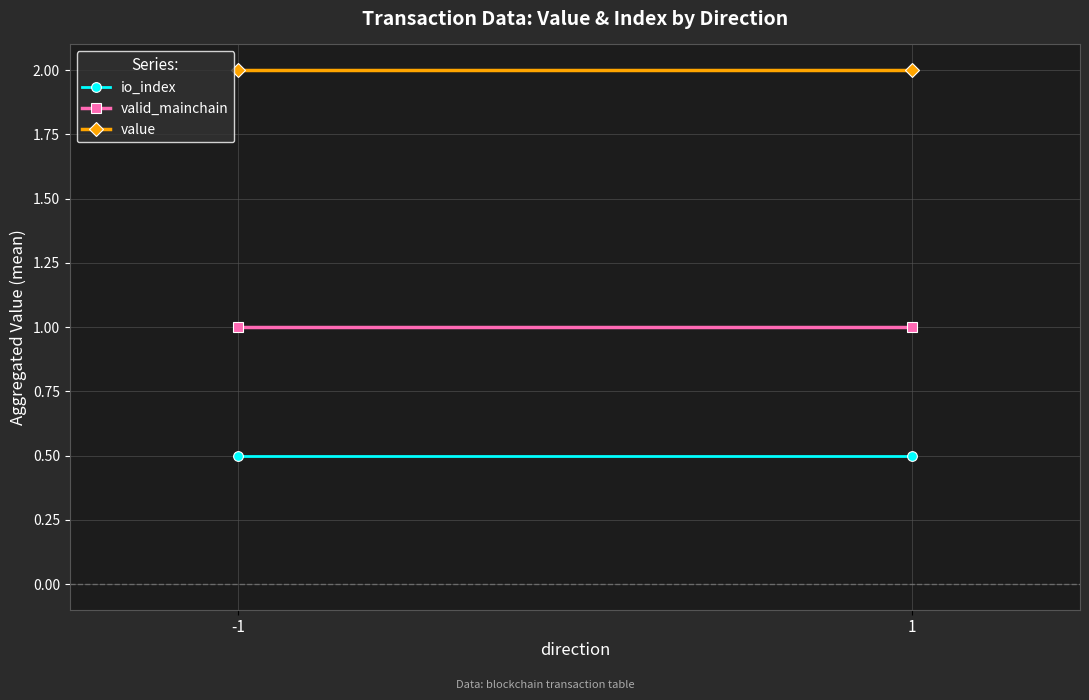

Reading left to right, extract all data points from this chart.

io_index: -1=0.5	1=0.5
valid_mainchain: -1=1.0	1=1.0
value: -1=2.0	1=2.0